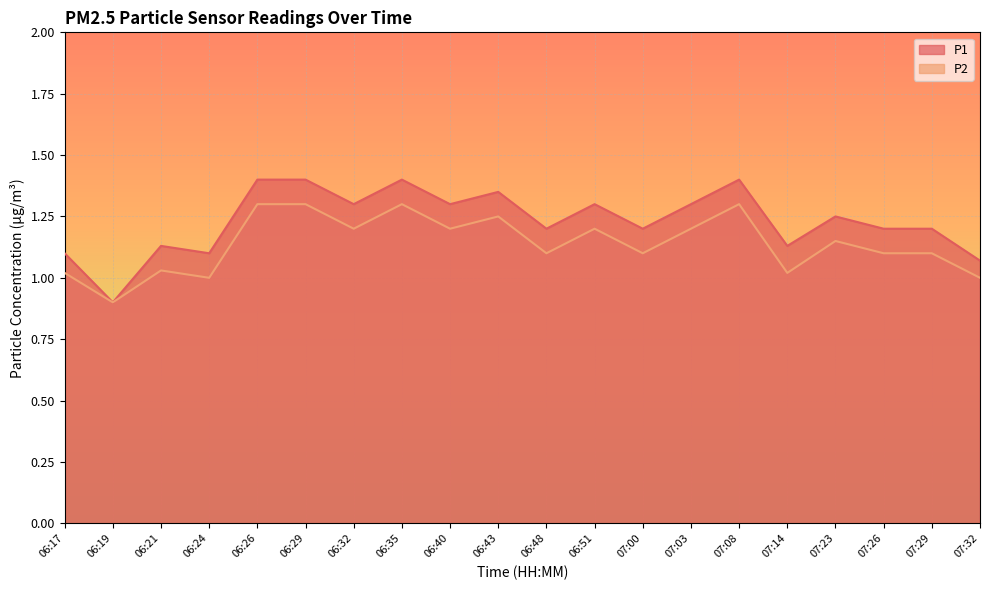

Count the number of data series in this chart.

2